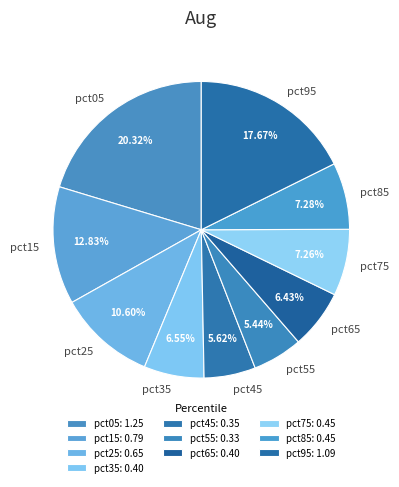

Approximately how many times larger is the value at pct85 compared to pct05?

0.4